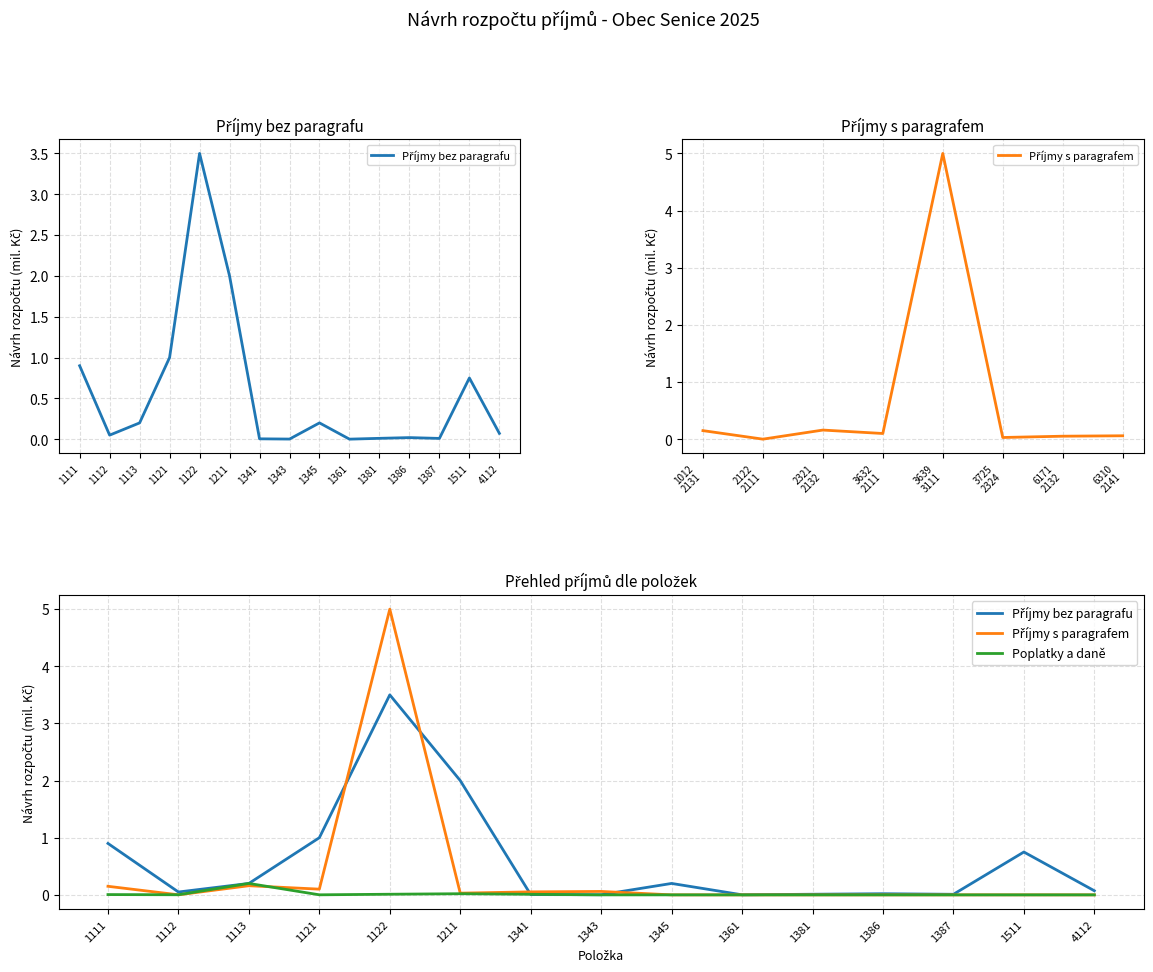

True or false: Příjmy s paragrafem has more than 2 interior local peaks.

True